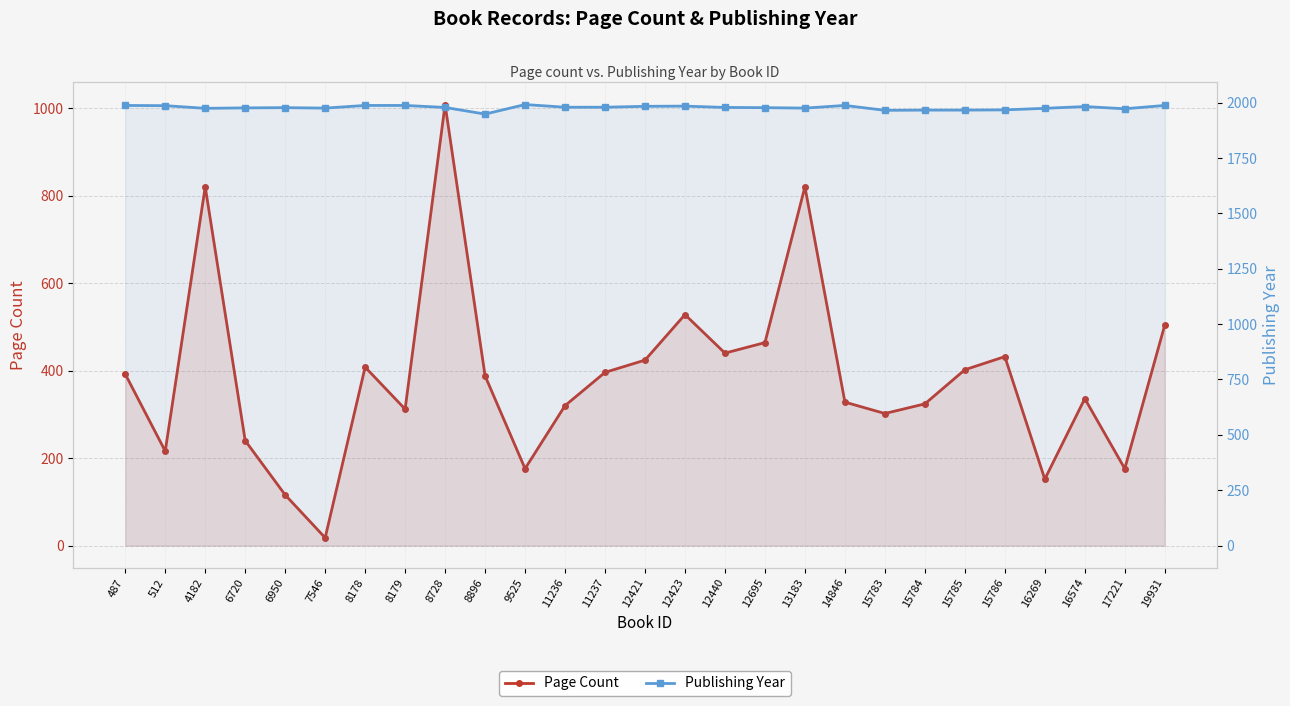

Where is the first local maximum for Page Count?

4182